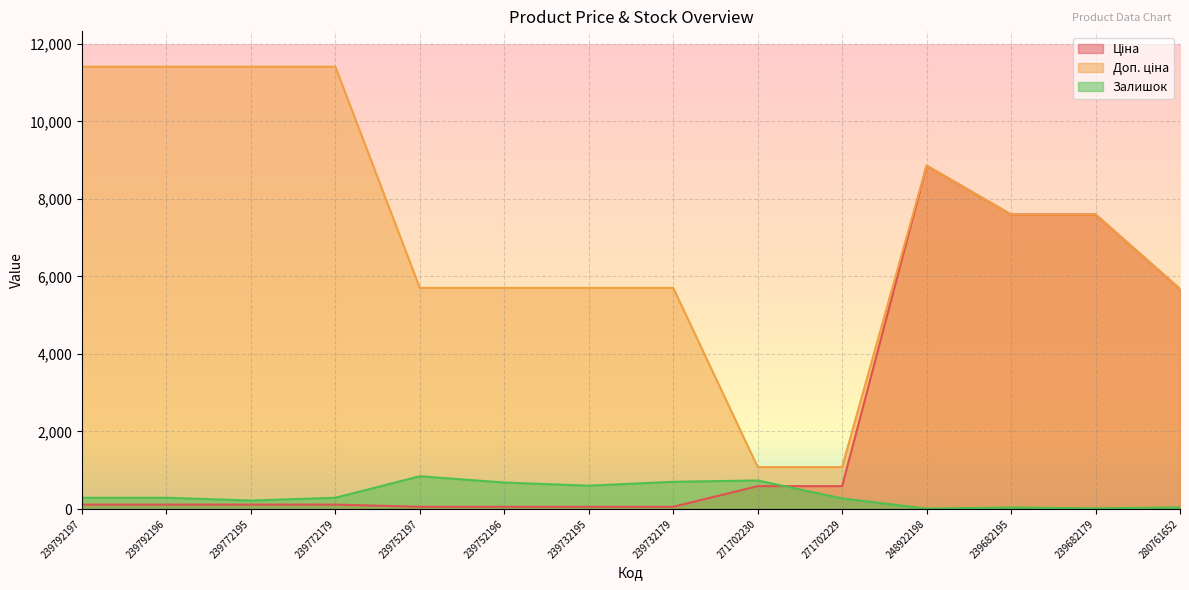

Rank the series at 271702230 from lowest to highest value.

Ціна, Залишок, Доп. ціна